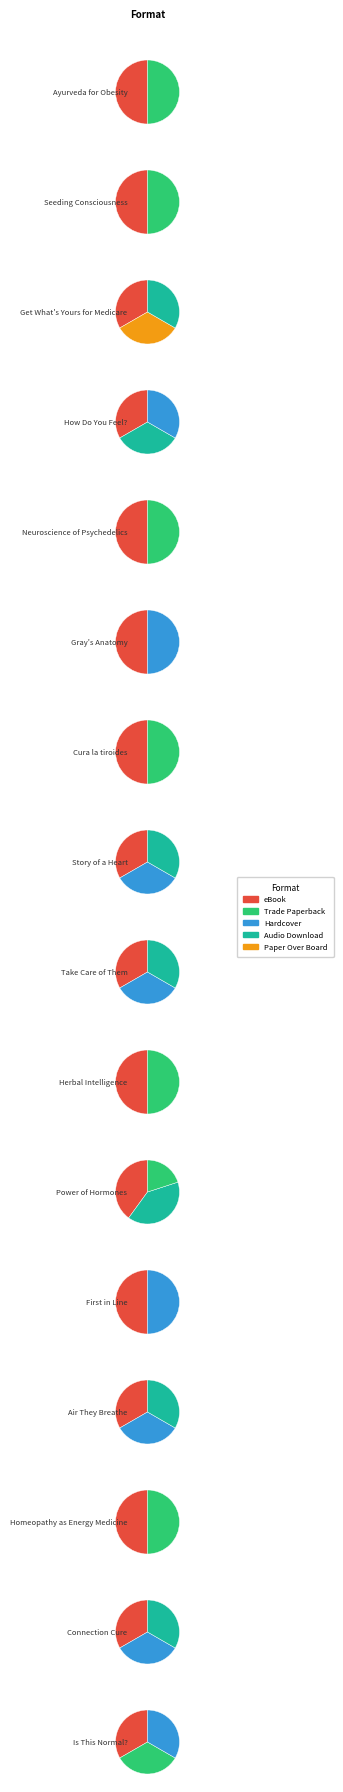

How many slices are in this pie chart?

5